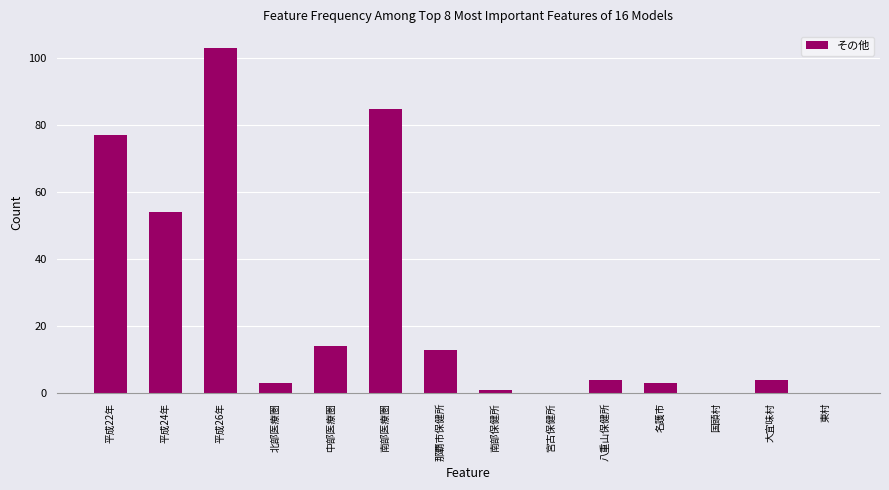

Reading left to right, transcribe all the data shown in this chart.

平成22年=77	平成24年=54	平成26年=103	北部医療圏=3	中部医療圏=14	南部医療圏=85	那覇市保健所=13	南部保健所=1	宮古保健所=0	八重山保健所=4	名護市=3	国頭村=0	大宜味村=4	東村=0